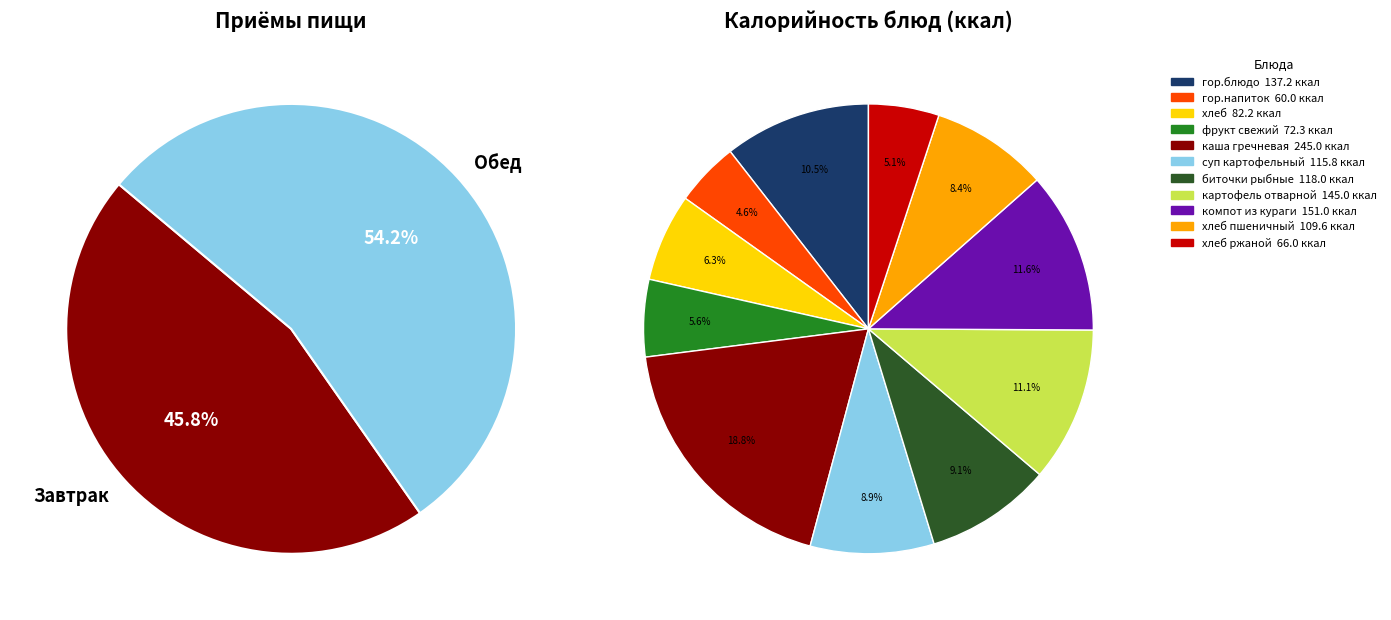

How much of the chart is everything except гор.блюдо?

89.5%